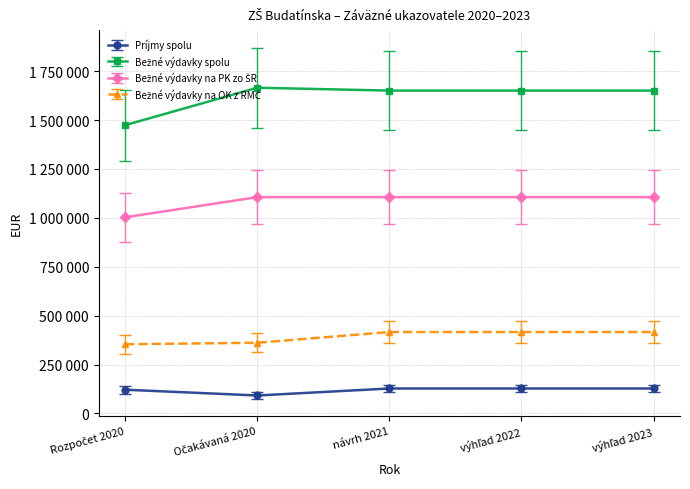

List the series in order of their peak value, lowest first.

Príjmy spolu, Bežné výdavky na OK z RMČ, Bežné výdavky na PK zo ŠR, Bežné výdavky spolu